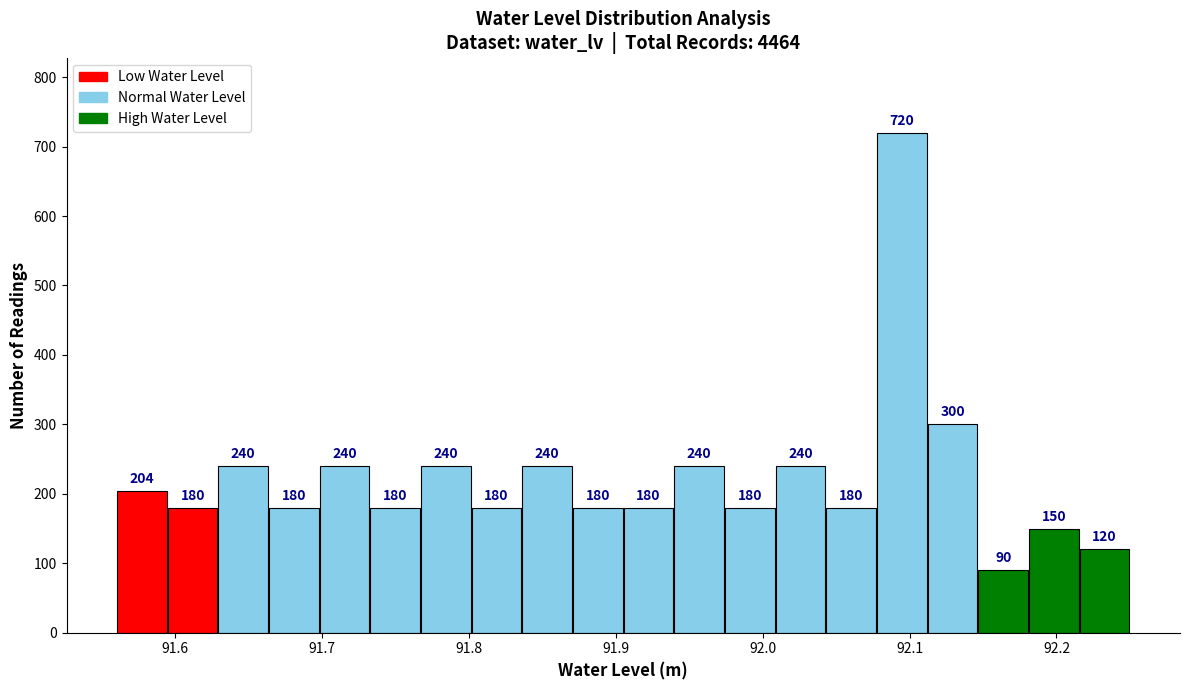

Read against the x-axis, roughly where is the centre of the tallest bar?

92.09